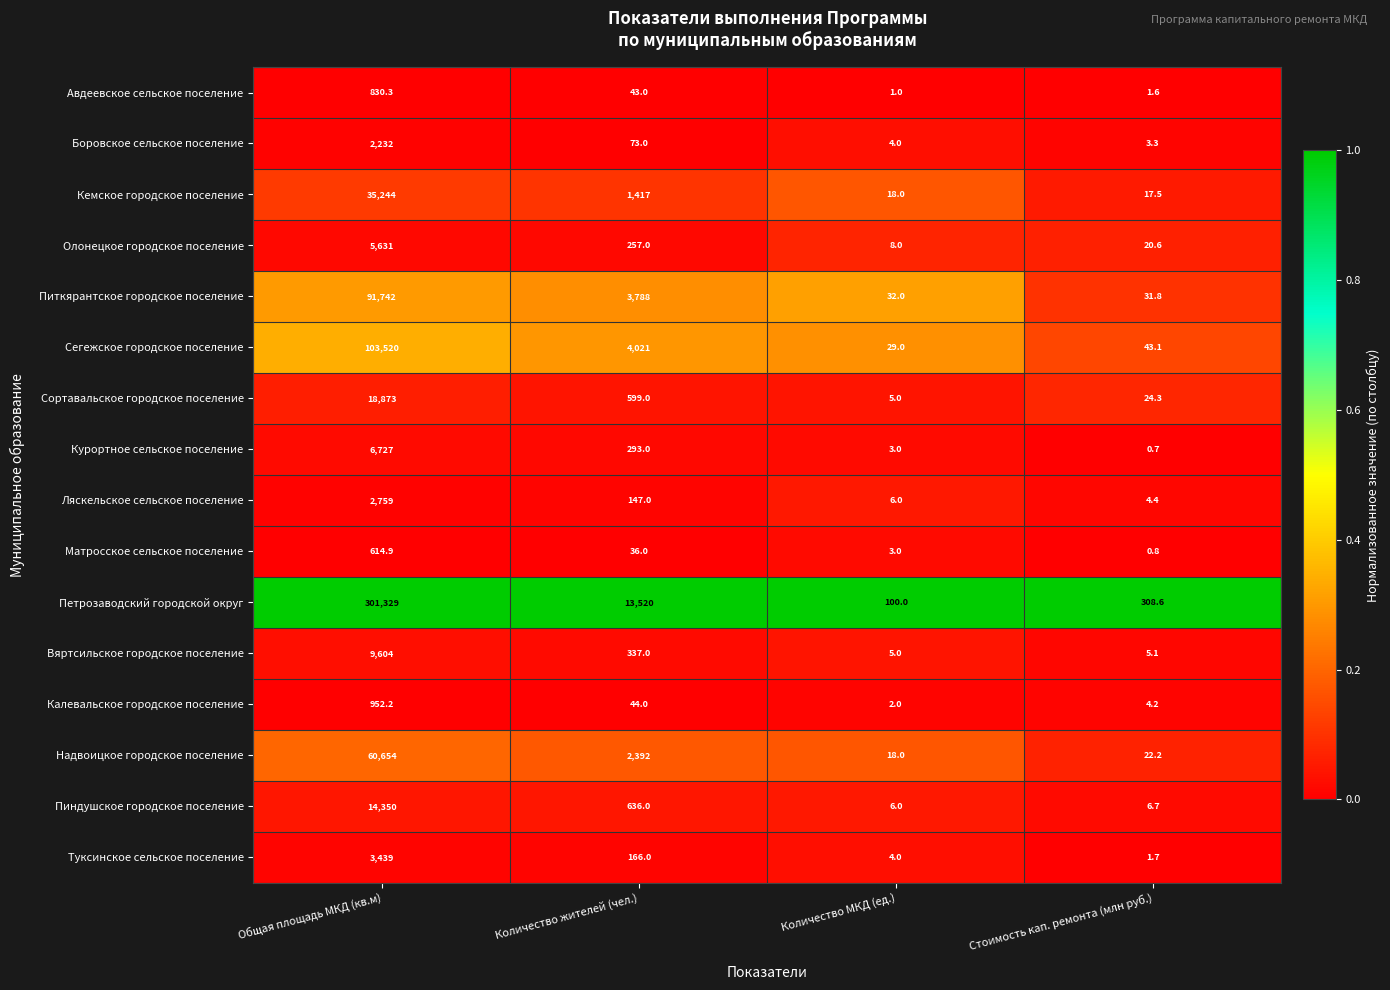

What is the difference between the maximum and second lowest values in the Калевальское городское поселение series?

948.0